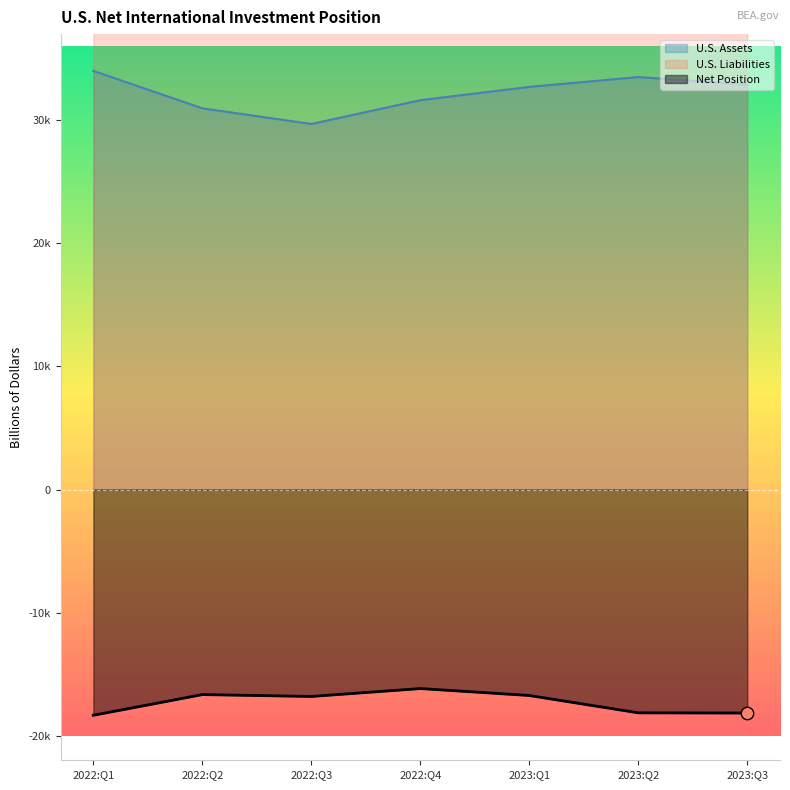

Which series reaches the minimum Y coordinate?

Net Position